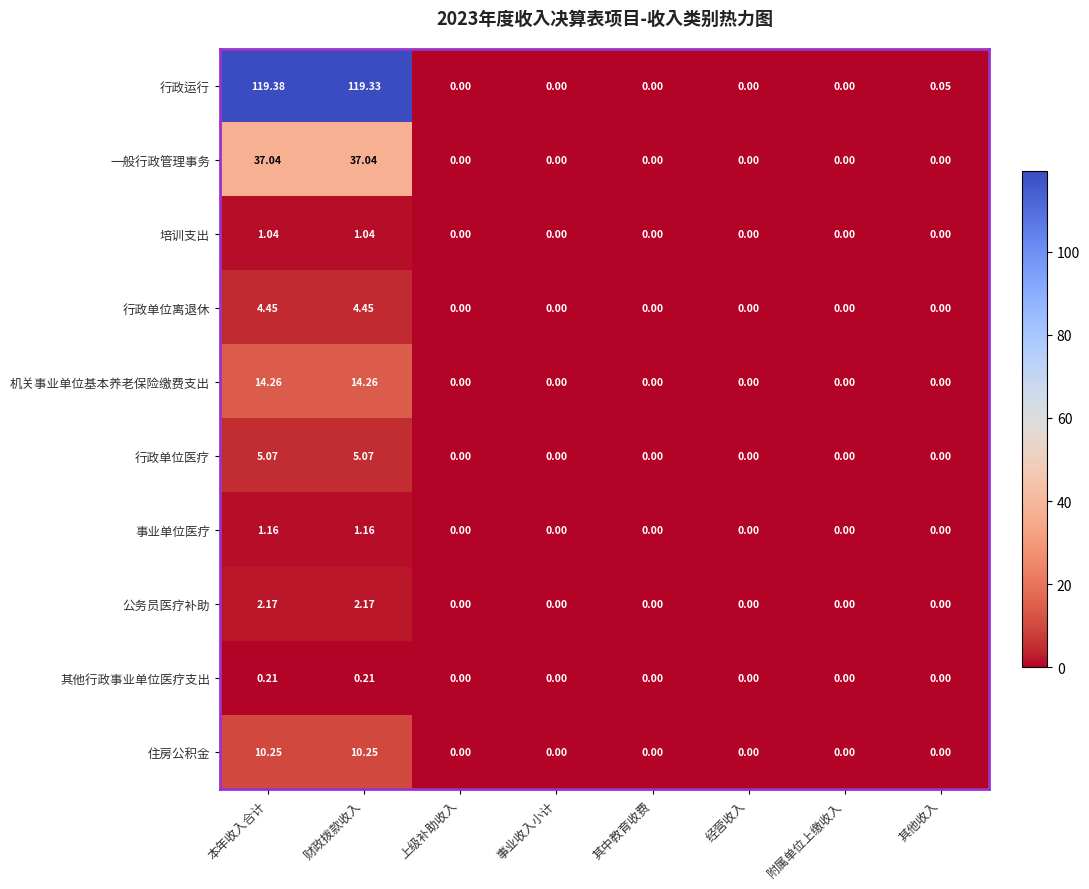

How many values in the 行政单位离退休 series exceed 0?

2